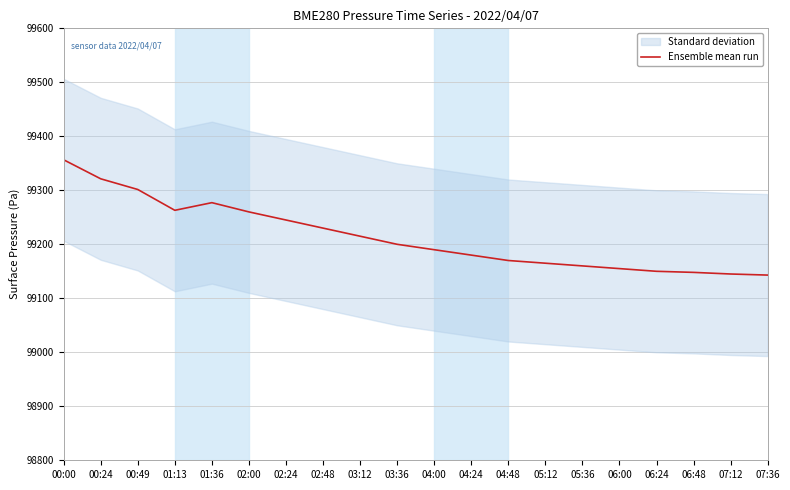

How many values exceed 99200?

9